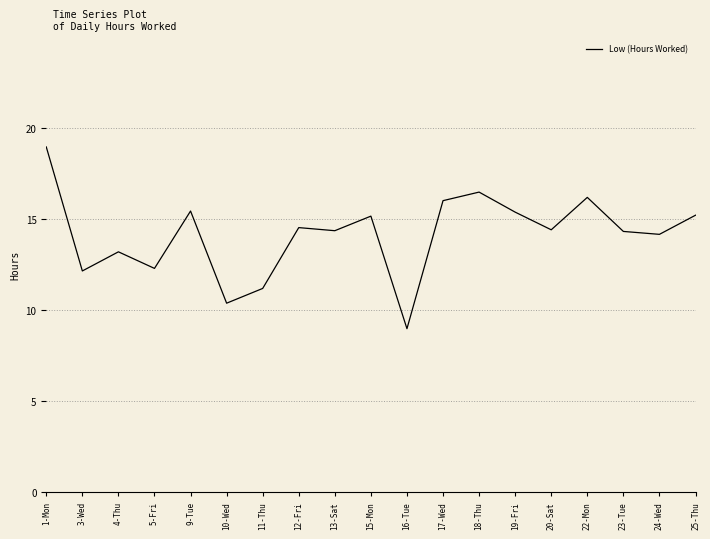

What is the difference between the maximum and minimum values?

10.0